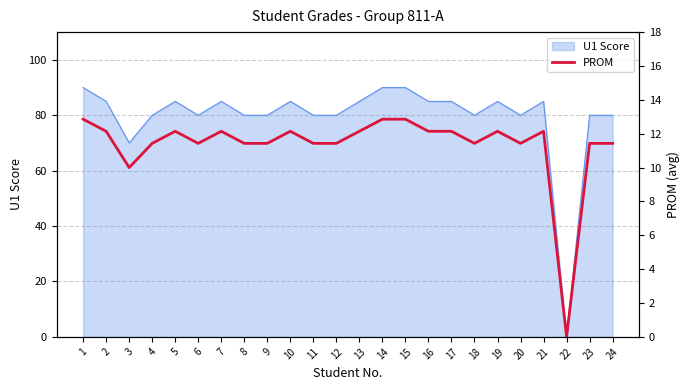

Rank the categories by value from highest to lowest.

1, 14, 15, 2, 5, 7, 10, 13, 16, 17, 19, 21, 4, 6, 8, 9, 11, 12, 18, 20, 23, 24, 3, 22